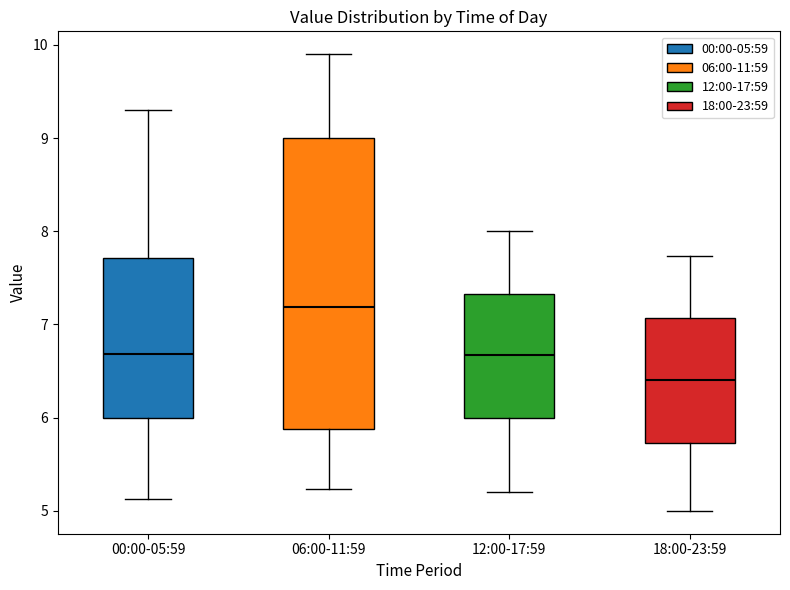

Where is the upper edge of the box for 06:00-11:59 on the y-axis? The values are not printed on the chart, so give them approximately, as read against the axis.

9.0